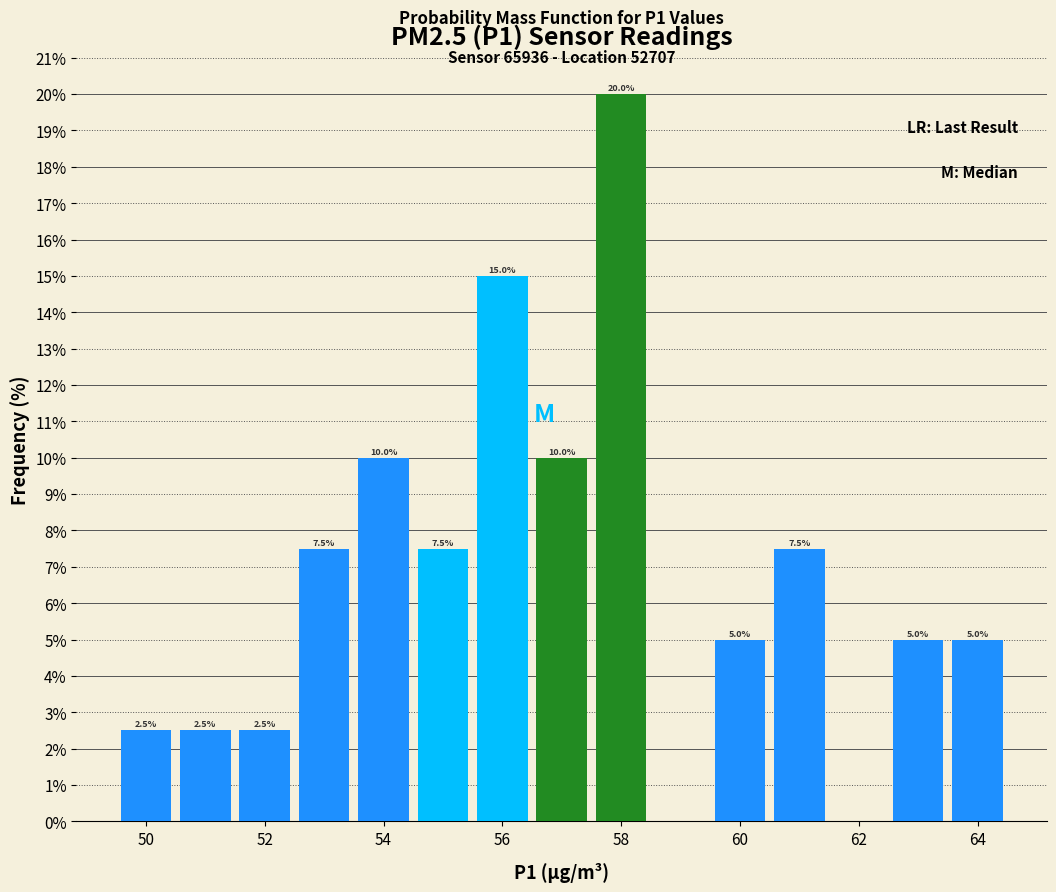

Which range on the x-axis has the tallest bar?

57.5 to 58.5